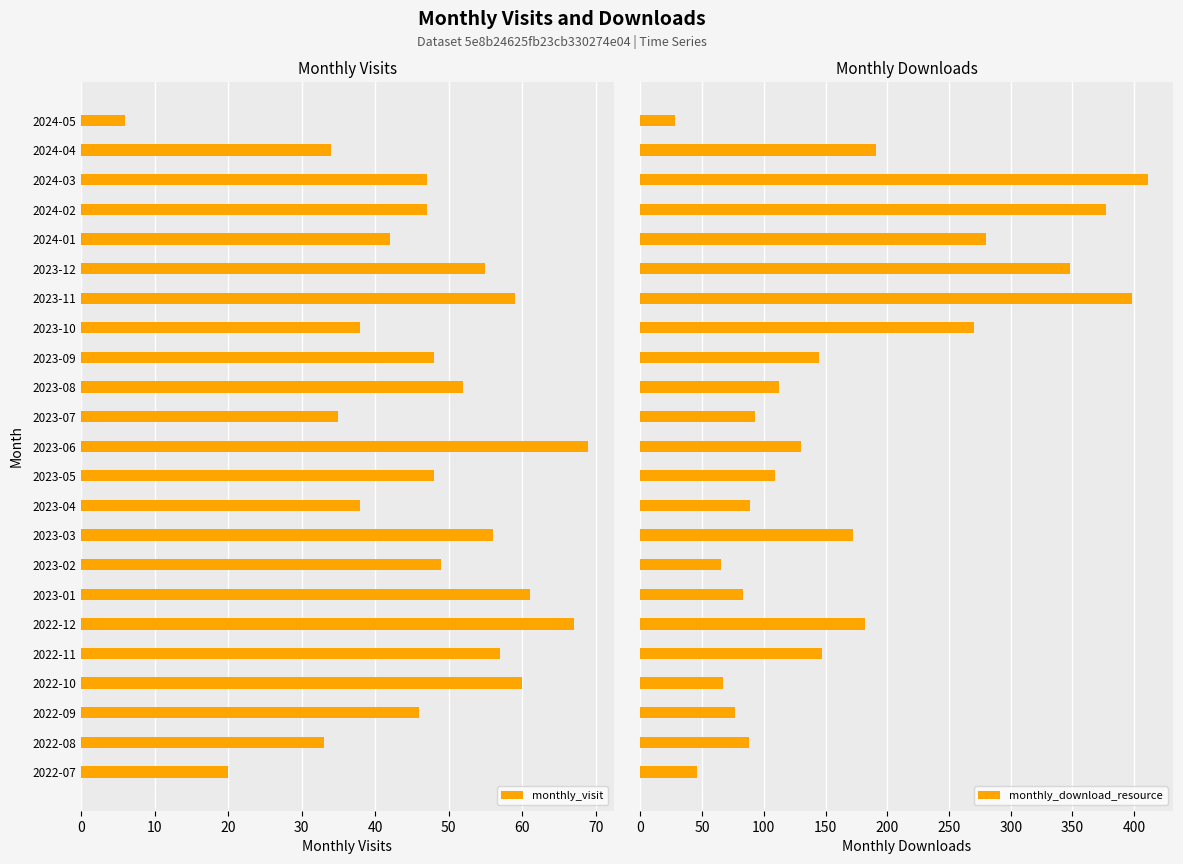

Which series has the widest spread of values?

monthly_download_resource